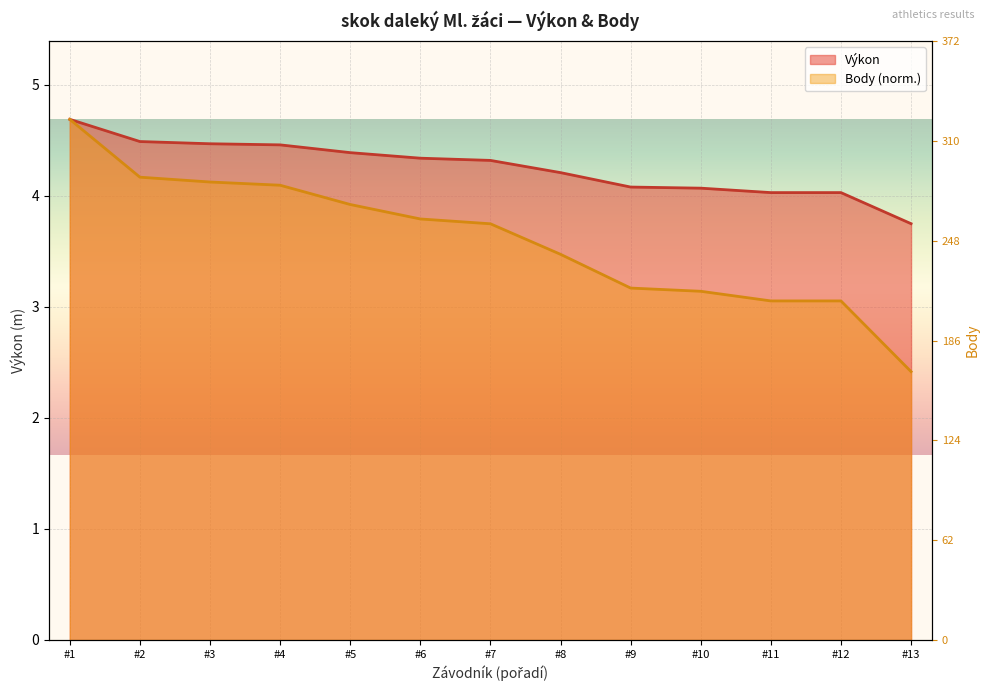

Reading right to left, extract all data points from this chart.

Výkon: 3.8	4.0	4.0	4.1	4.1	4.2	4.3	4.3	4.4	4.5	4.5	4.5	4.7
Body: 2.4	3.1	3.1	3.1	3.2	3.5	3.7	3.8	3.9	4.1	4.1	4.2	4.7